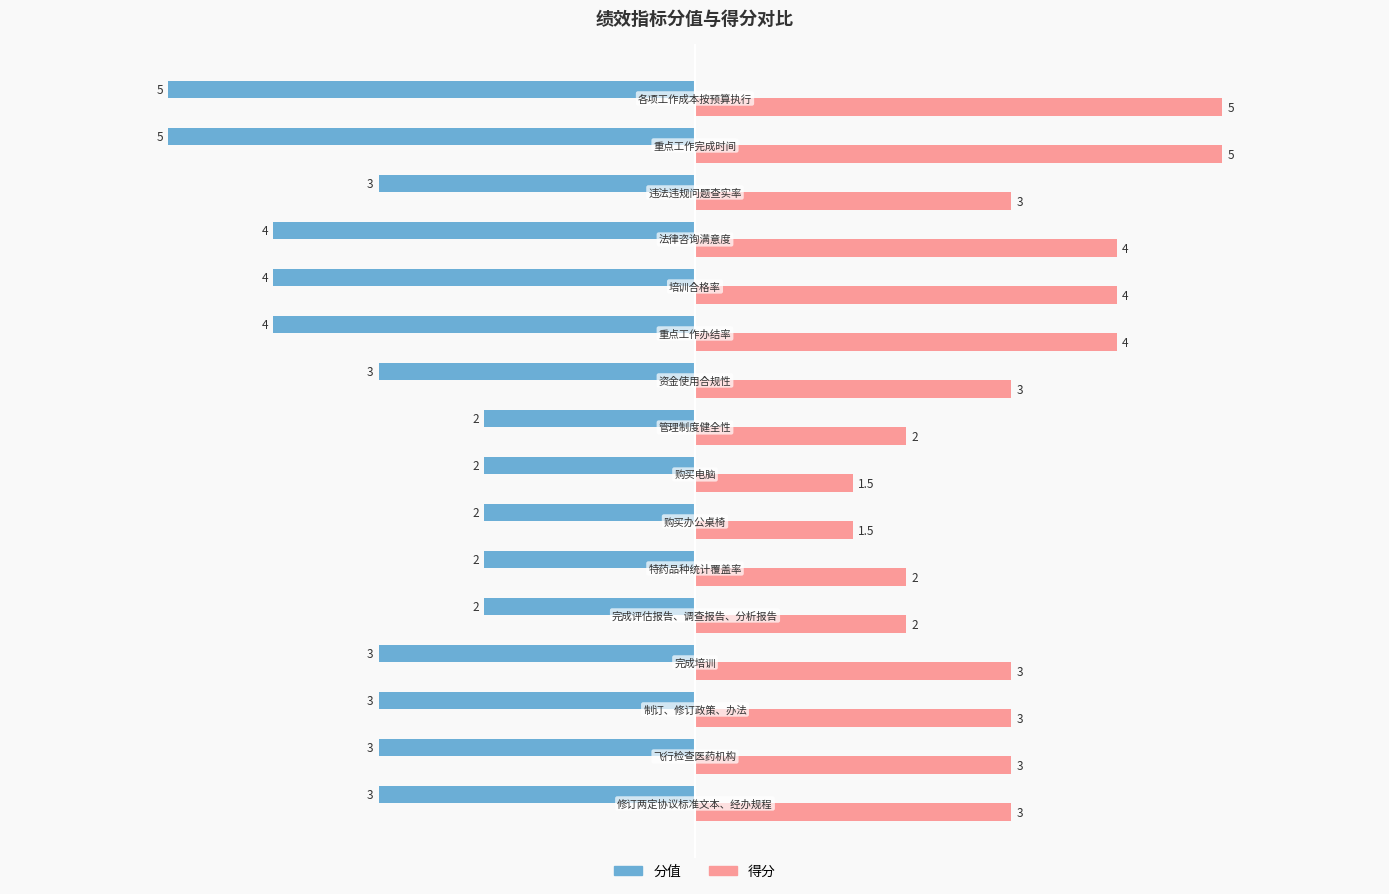

What is the greatest value displayed?

5.0